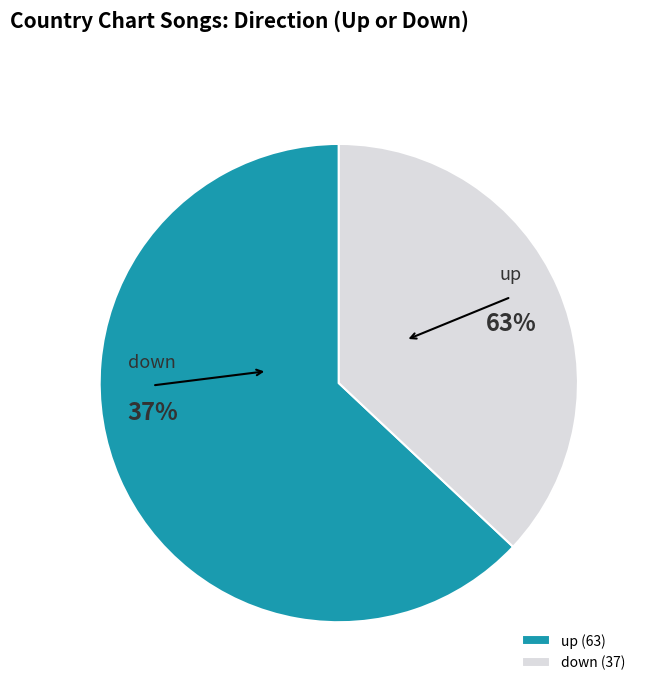

What is the change in value from up to down?

-26